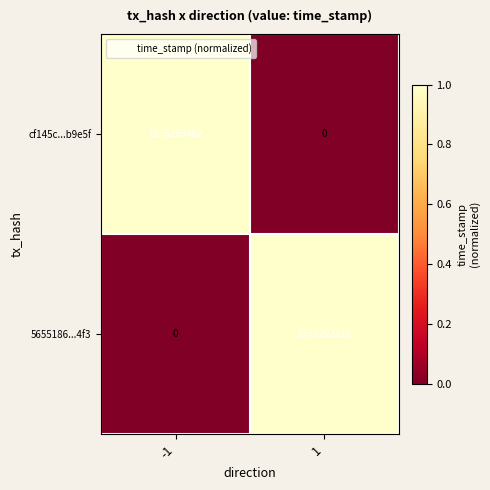

What is the average value of the 5655186...4f3 series?

787646159